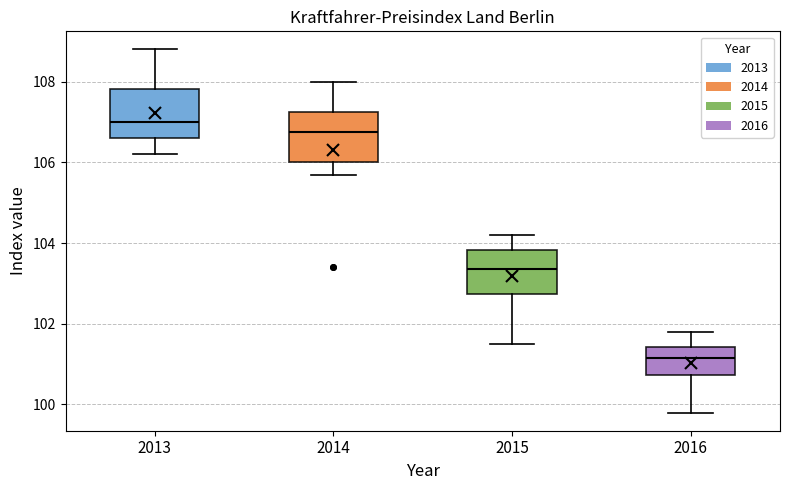

Reading left to right, transcribe this box plot: for each box, give where its median line is, the range the box spans, and where its two whiskers end, as read against the y-axis. The values are not printed on the chart, so give them approximately, as read against the axis.

2013: median 107.0, box 106.6 to 107.8, whiskers 106.2 to 108.8
2014: median 106.8, box 106.0 to 107.2, whiskers 105.8 to 108.0
2015: median 103.4, box 102.8 to 103.8, whiskers 101.6 to 104.2
2016: median 101.2, box 100.8 to 101.4, whiskers 99.8 to 101.8